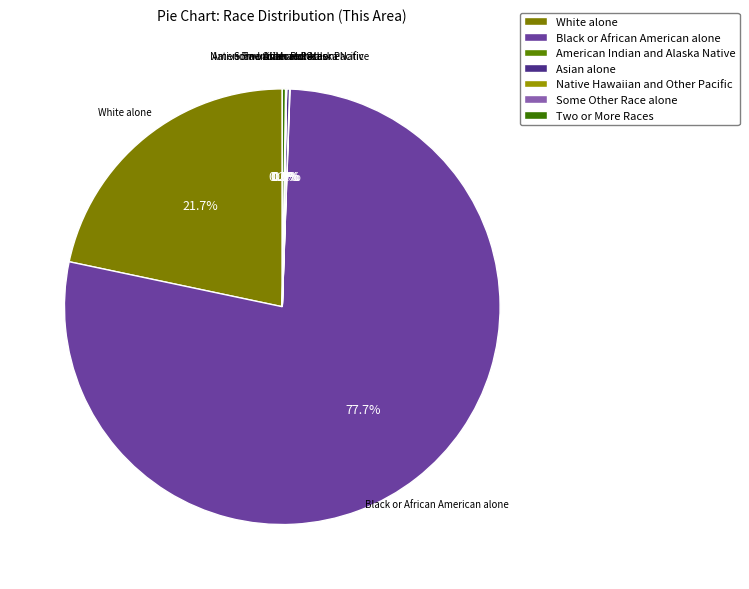

Which category has the biggest portion of the pie?

Black or African American alone